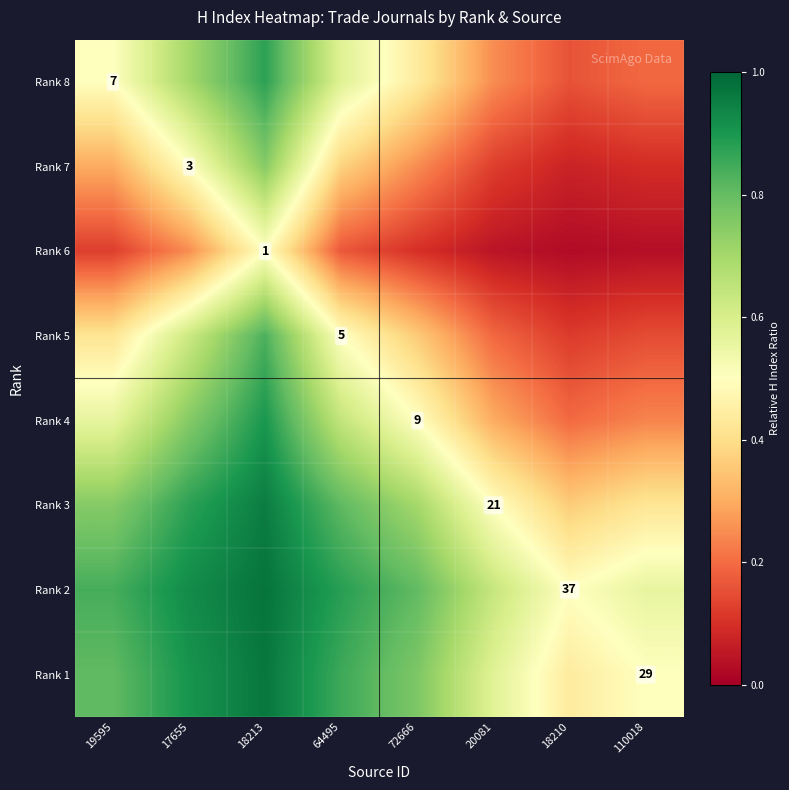

At which category does the chart reach its peak across all series?

18213